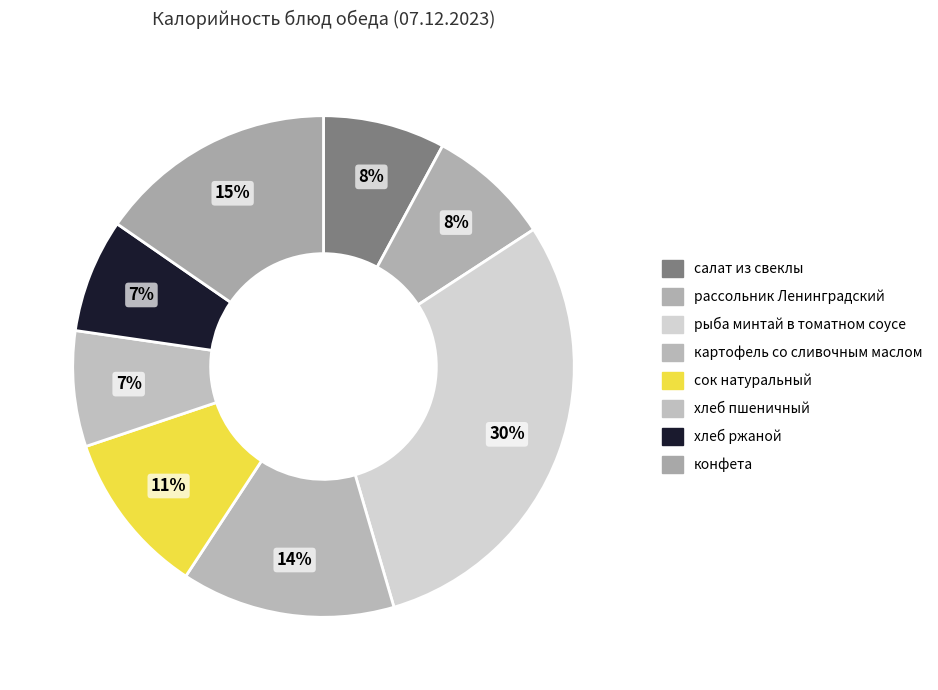

How many segments does this pie chart have?

8